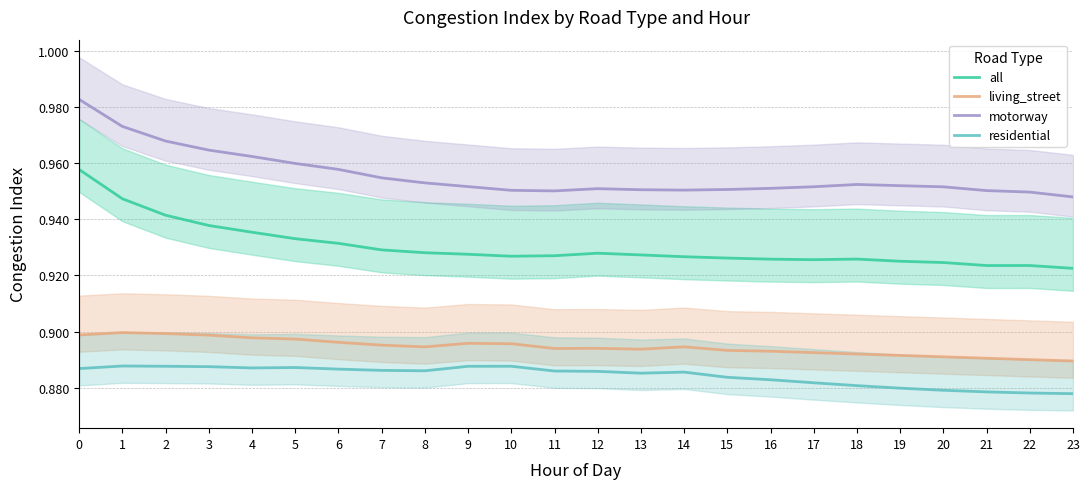

Between 2 and 9, which series saw the biggest shift?

motorway